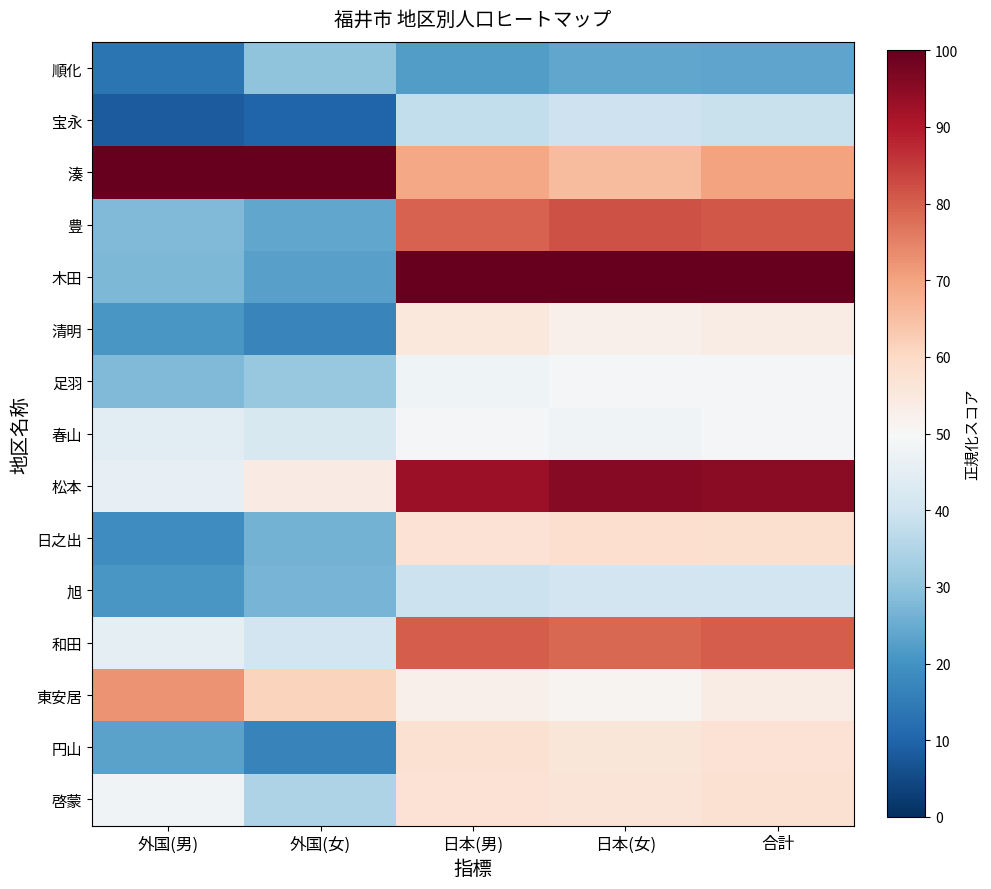

What is the smallest value displayed?

8.5